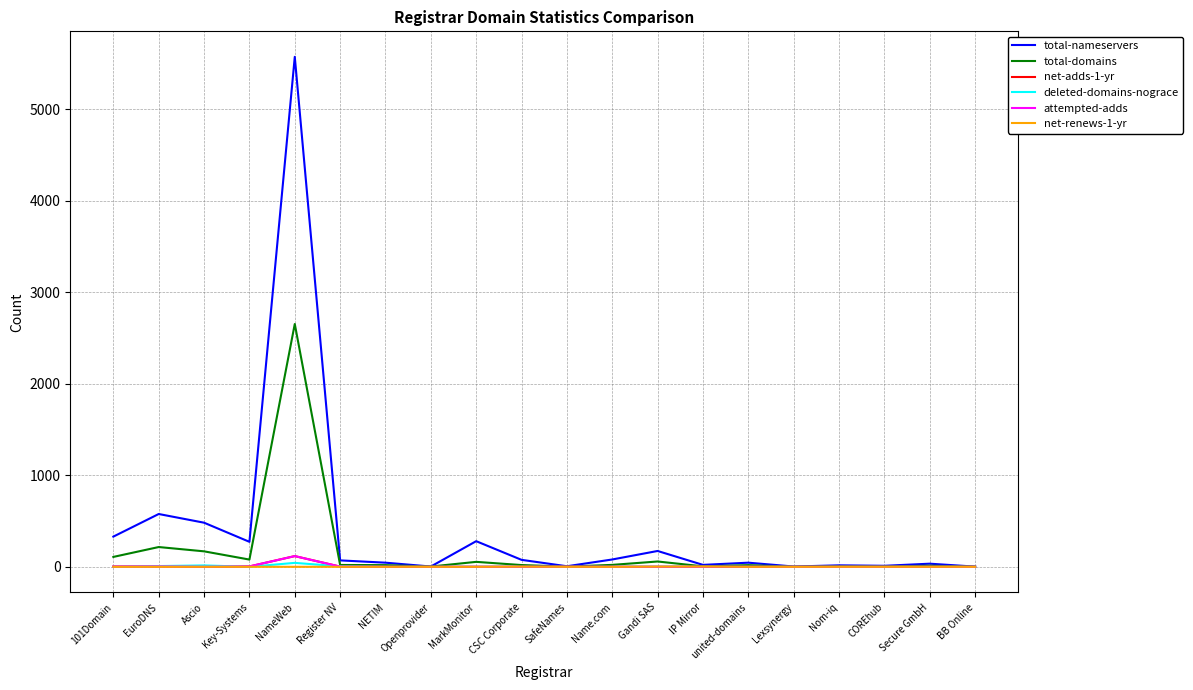

Reading left to right, transcribe all the data shown in this chart.

total-nameservers: 330	577	482	273	5574	70	45	3	280	76	6	80	173	21	45	3	16	11	34	2
total-domains: 108	216	169	79	2654	20	18	3	54	19	2	21	58	5	18	1	5	3	12	1
net-adds-1-yr: 3	4	0	4	117	2	0	0	0	0	1	0	0	0	0	0	0	0	0	0
deleted-domains-nograce: 0	8	15	0	43	5	0	0	0	0	0	0	1	0	0	0	0	0	0	0
attempted-adds: 3	4	0	4	117	2	0	0	0	0	1	0	0	0	0	0	0	0	0	0
net-renews-1-yr: 0	0	0	0	0	0	0	0	0	2	0	0	2	3	0	0	0	0	0	0